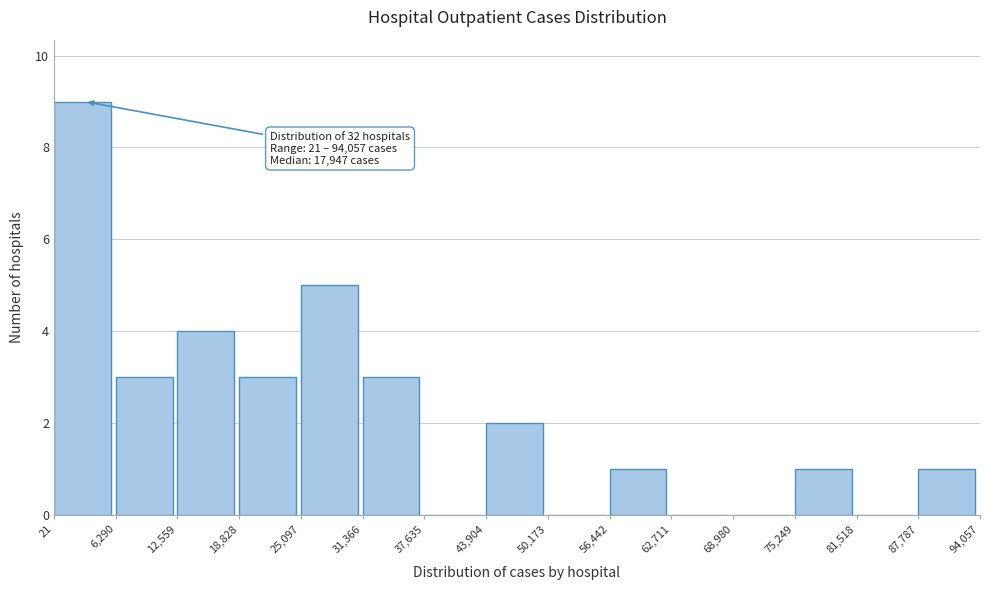

Which range on the x-axis has the tallest bar?

21 to 6,290